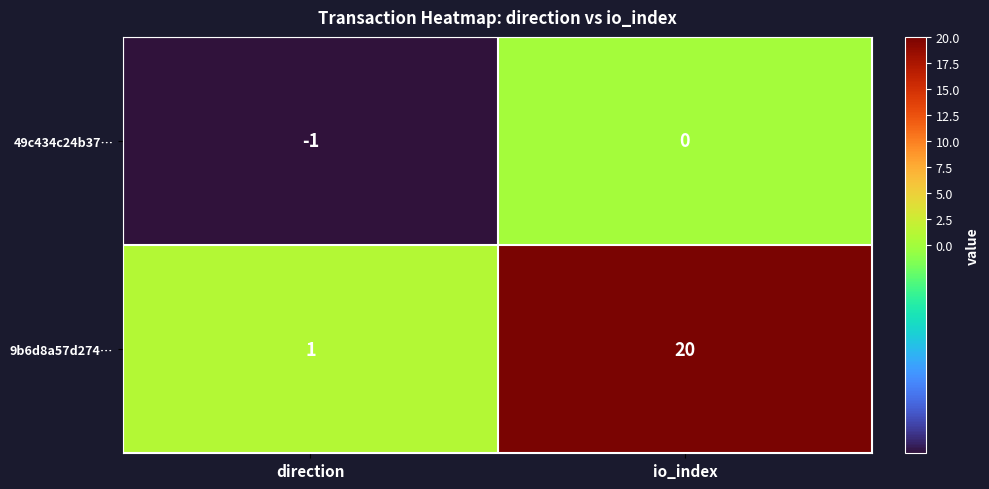

Reading left to right, list all the values displayed in this chart.

49c434c24b37…: direction=-1	io_index=0
9b6d8a57d274…: direction=1	io_index=20